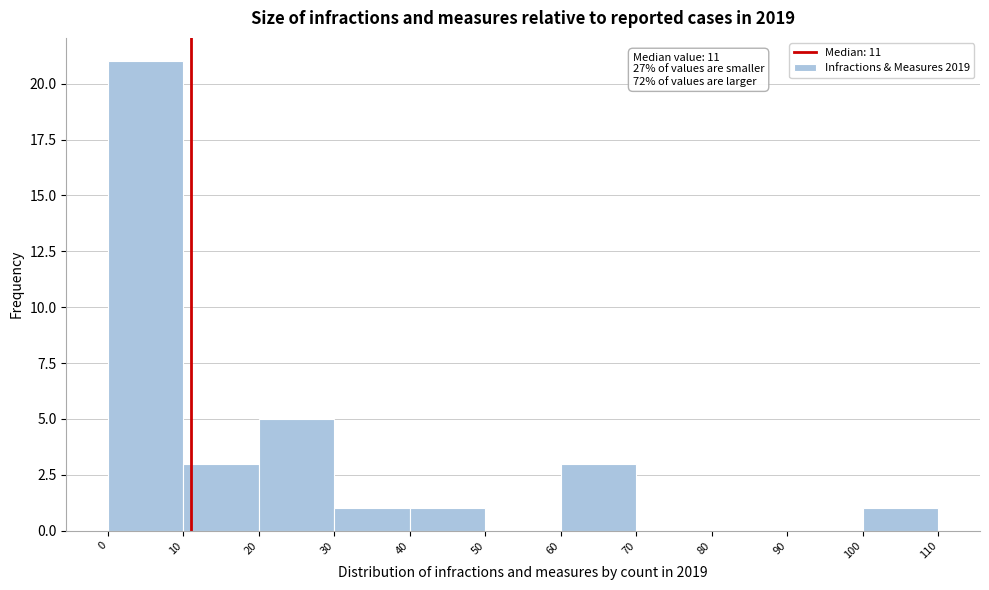

Which range on the x-axis has the tallest bar?

0 to 10